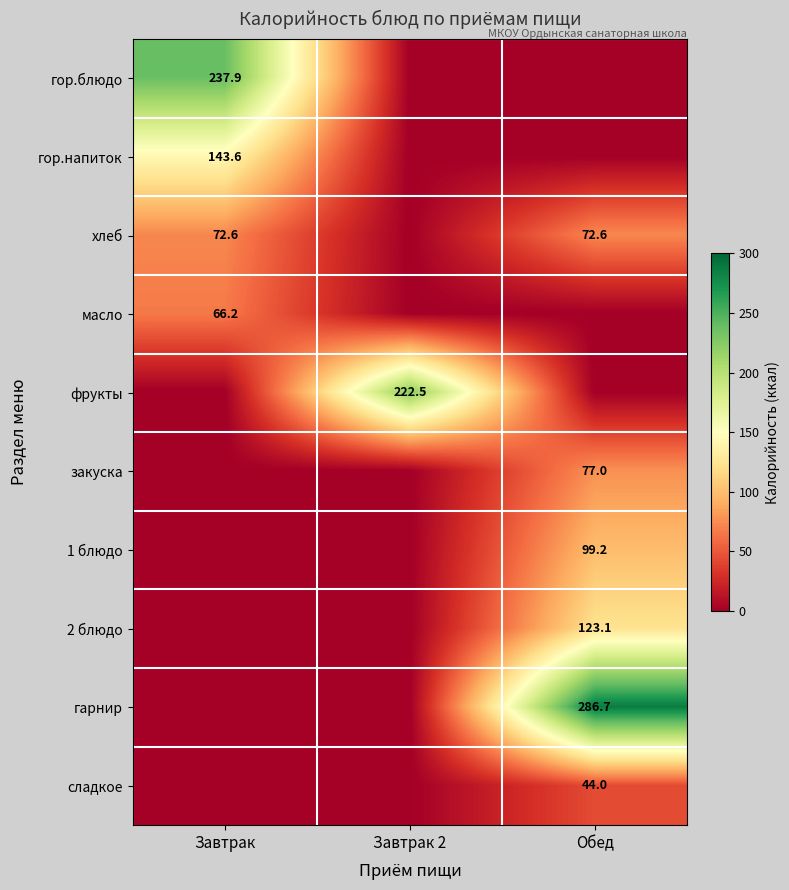

Is it true that сладкое equals 44.0 at Обед?

True